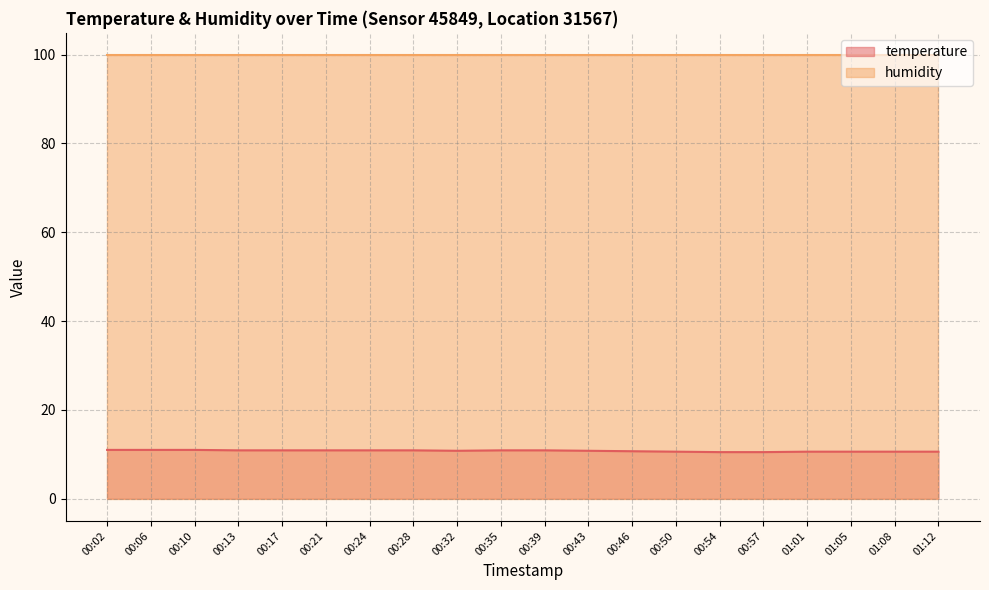

Reading left to right, what are all the values shown in this chart?

11.0	11.0	11.0	10.9	10.9	10.9	10.9	10.9	10.8	10.9	10.9	10.8	10.7	10.6	10.5	10.5	10.6	10.6	10.6	10.6